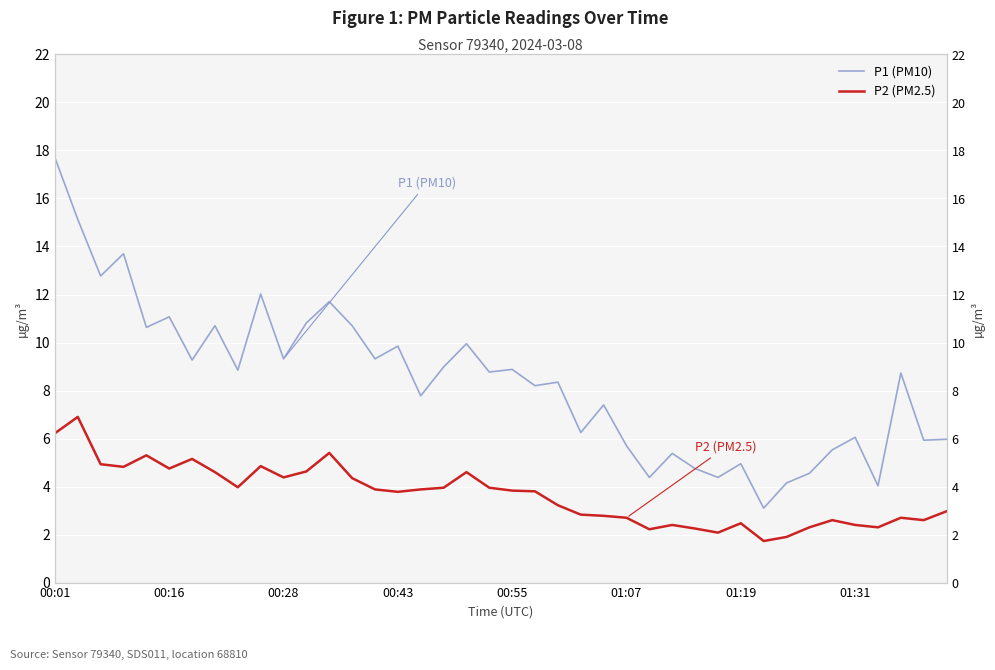

What is the spread (max minus min) of values at 18?

5.3